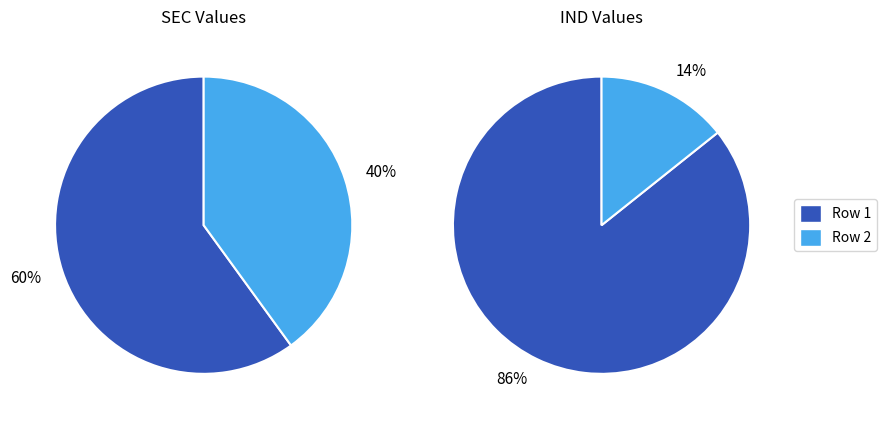

How much of the chart is everything except sec=12 (ind=108)?

14.3%